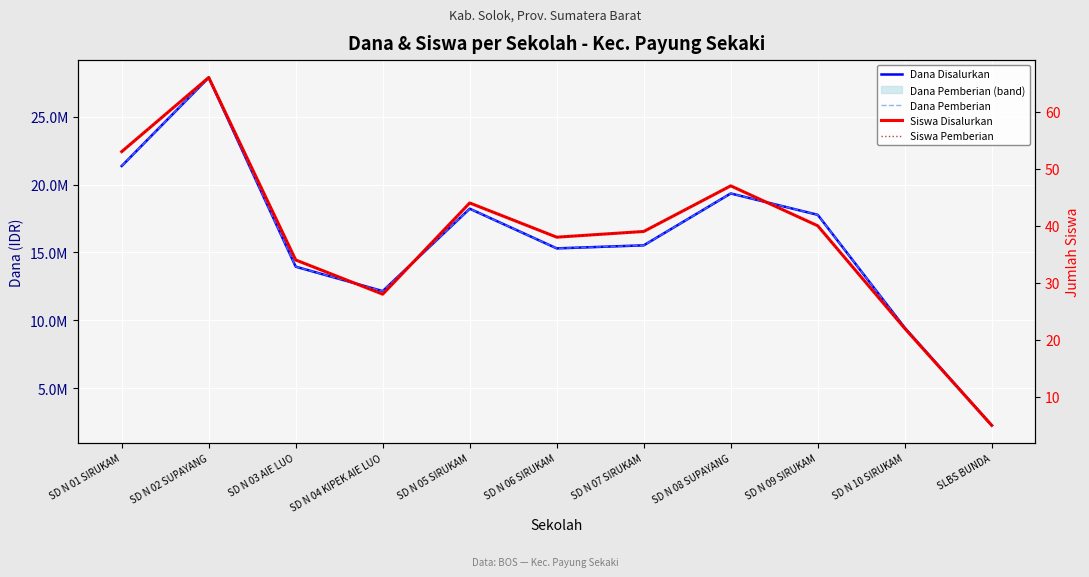

True or false: Dana Disalurkan has a value of 13738610 at SD N 10 SIRUKAM.

False